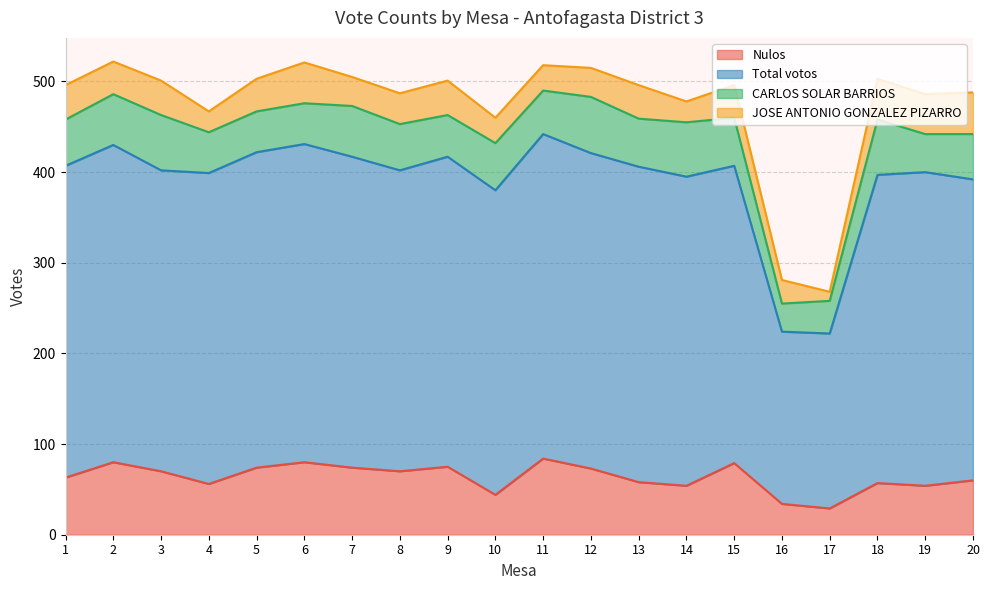

The value of Nulos at 11 is 33. True or false?

False